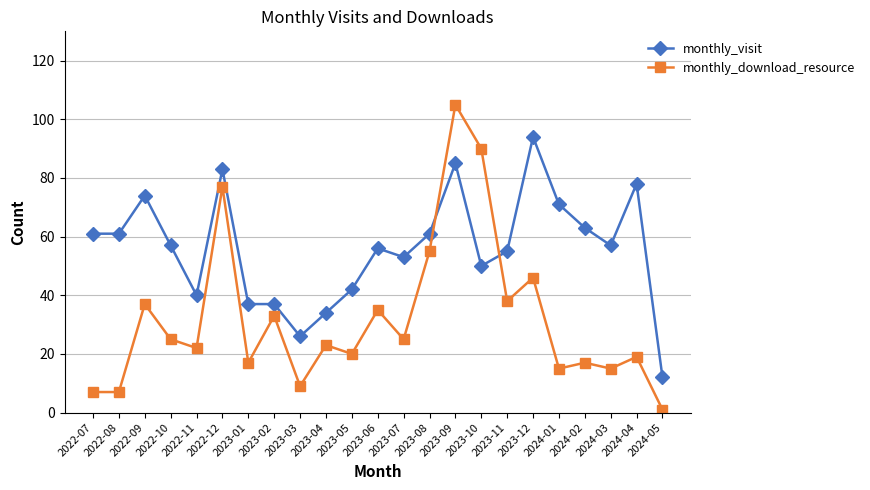

Is it true that monthly_download_resource equals 17 at 2024-02?

True